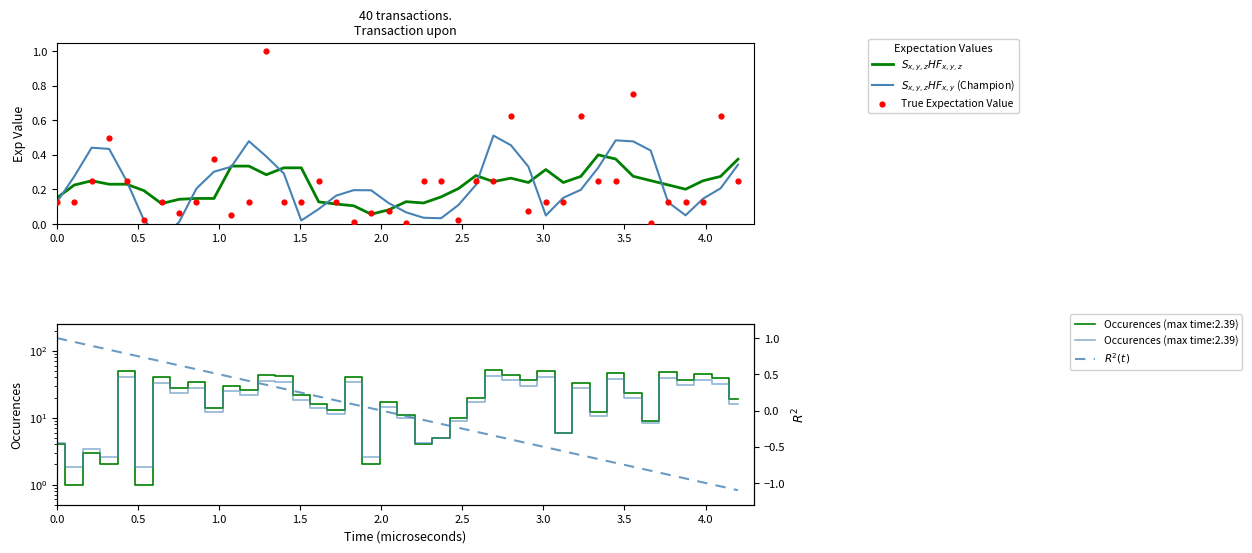

Is the value of $R^2(t)$ at 39 greater than the value of $S_{x,y,z}HF_{x,y,z}$ at 23?

No